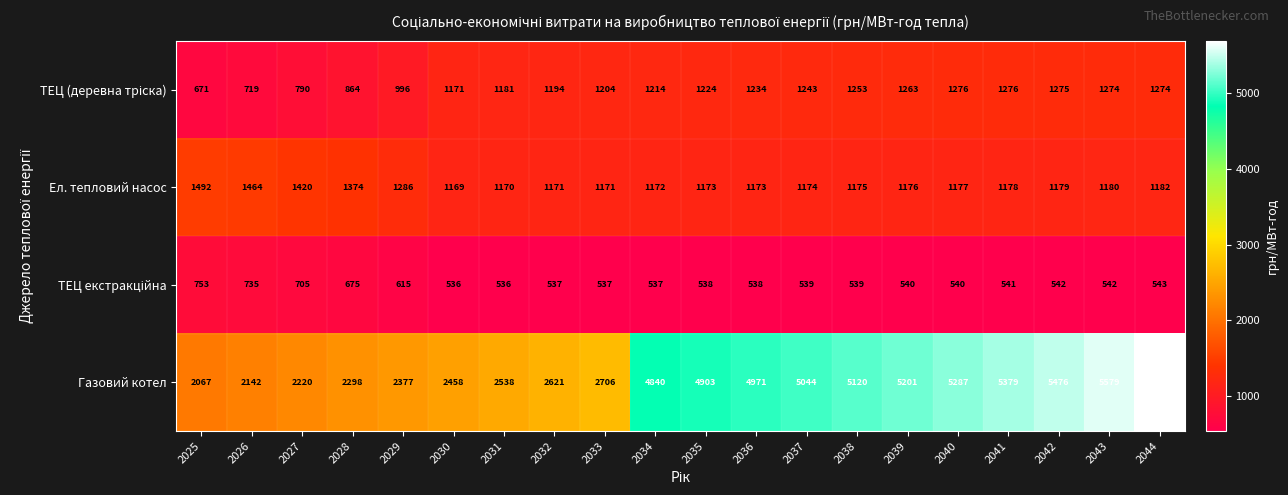

What is the highest value of the Ел. тепловий насос series?

1492